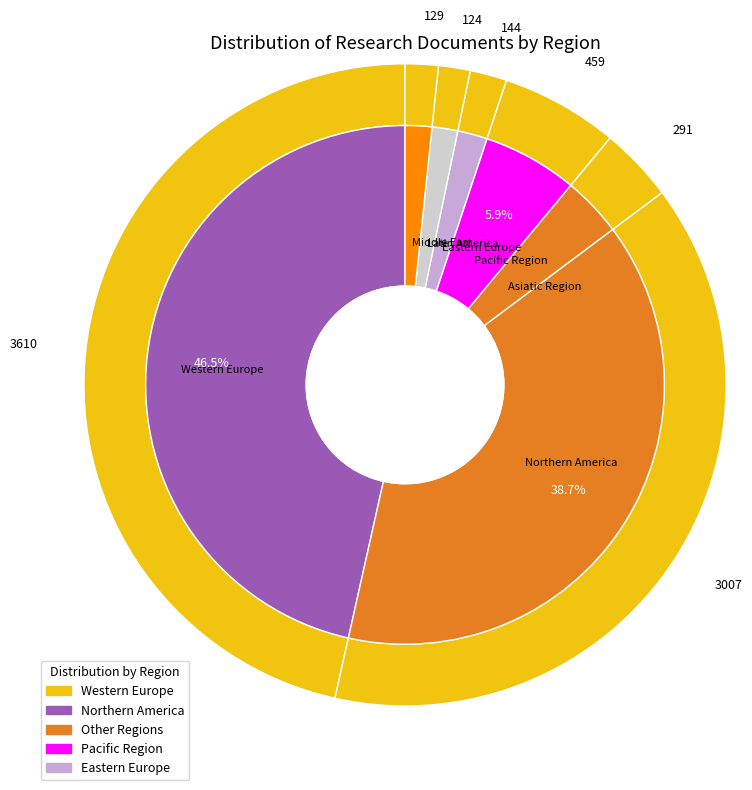

Is the sum of Pacific Region and Asiatic Region greater than half?

No